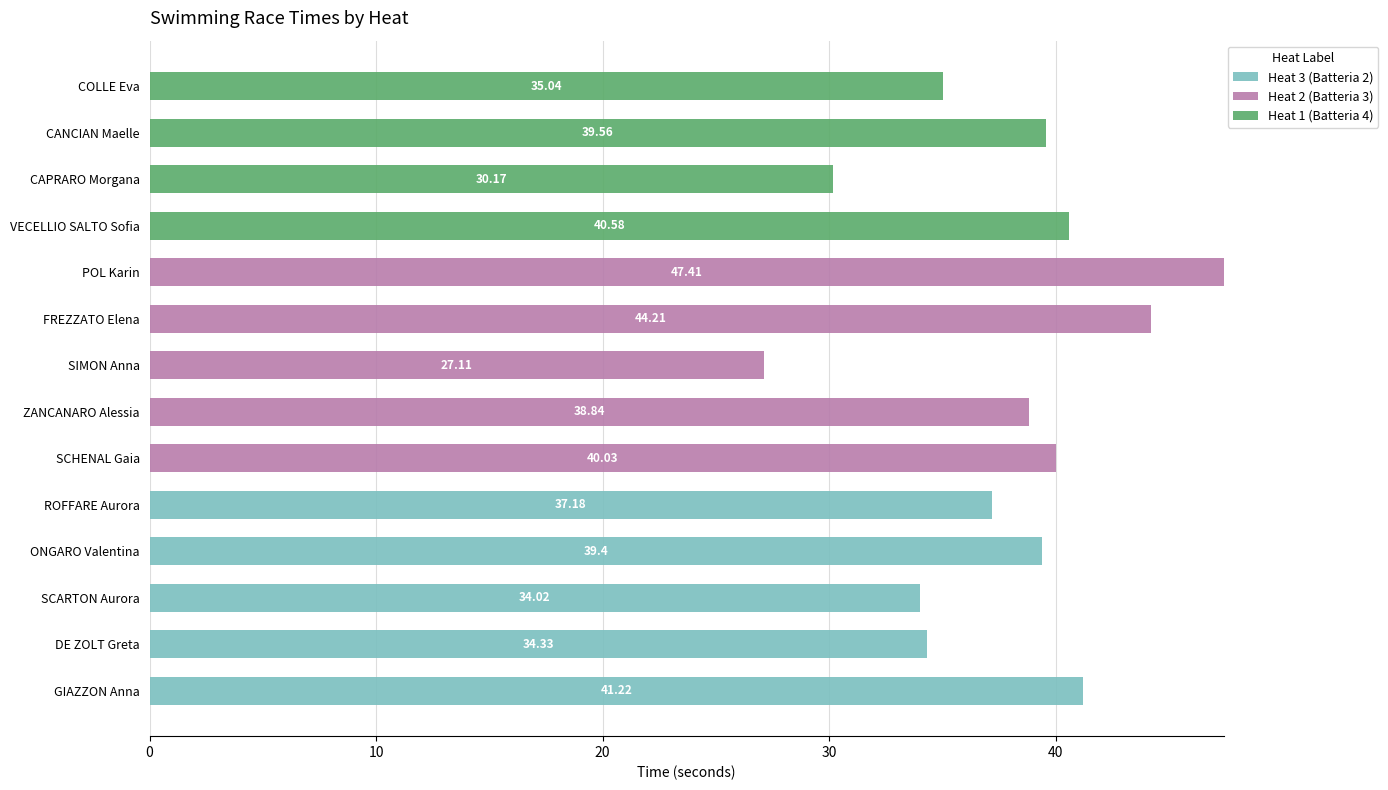

What is the sum of the Heat 3 (Batteria 2) values at COLLE Eva and ONGARO Valentina?

39.4